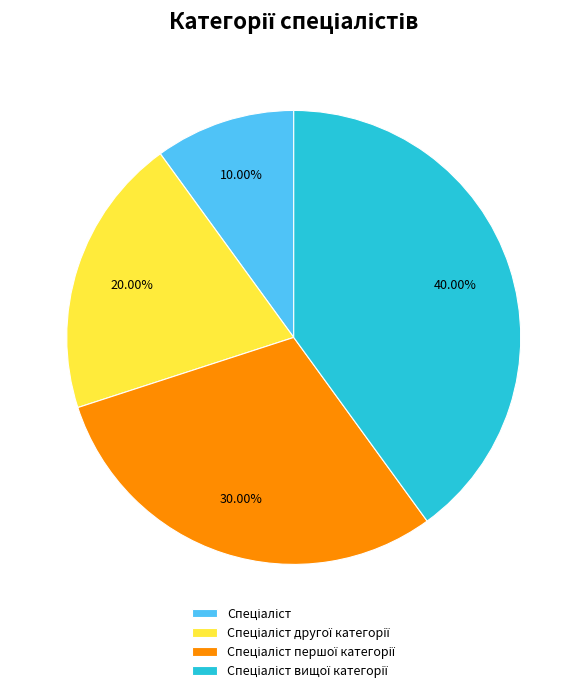

Is there any slice that represents more than half of the pie?

No